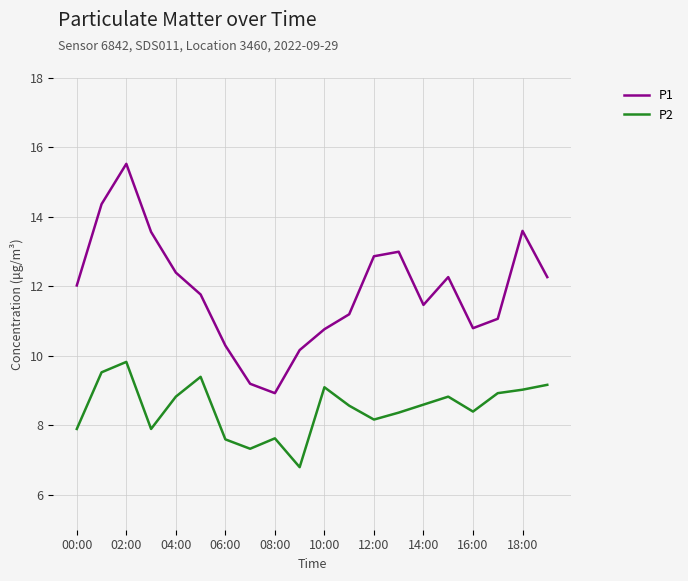

In P1, how many points are higher than both neighbors (excluding endpoints)?

4